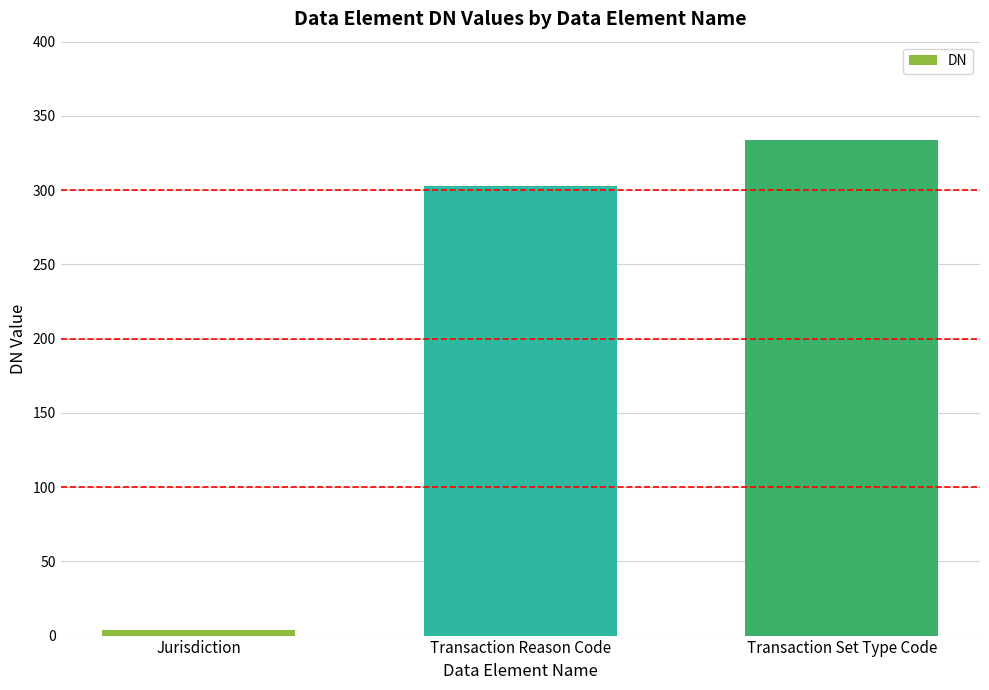

List the labels in order of value, largest first.

Transaction Set Type Code, Transaction Reason Code, Jurisdiction